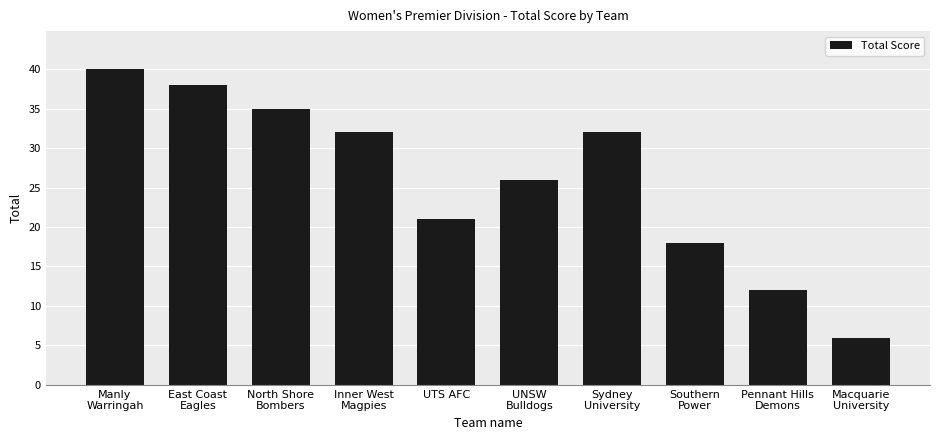

Reading left to right, list all the values displayed in this chart.

Manly
Warringah=40	East Coast
Eagles=38	North Shore
Bombers=35	Inner West
Magpies=32	UTS AFC=21	UNSW
Bulldogs=26	Sydney
University=32	Southern
Power=18	Pennant Hills
Demons=12	Macquarie
University=6